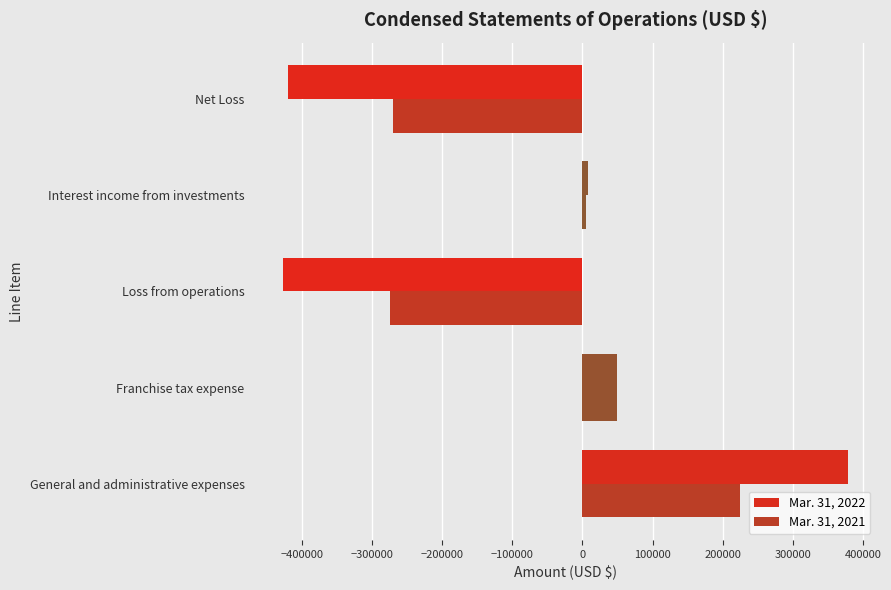

How many series are shown in this chart?

2